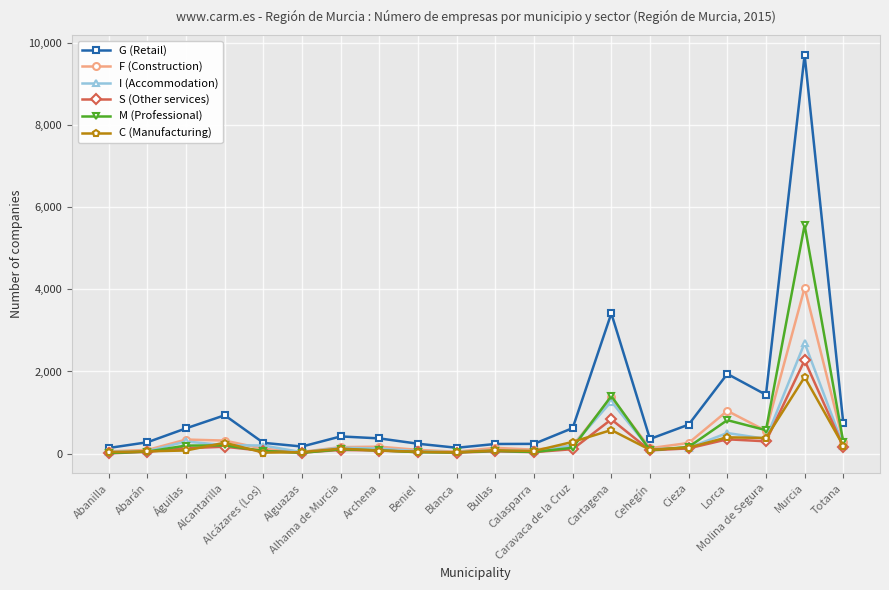

True or false: G (Retail) and M (Professional) intersect in this chart.

False